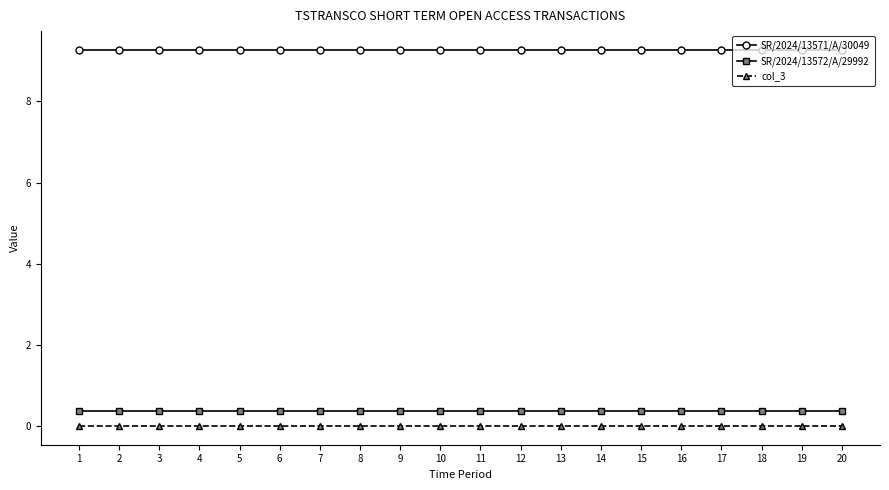

Is the value of col_3 at 13 greater than the value of SR/2024/13571/A/30049 at 17?

No